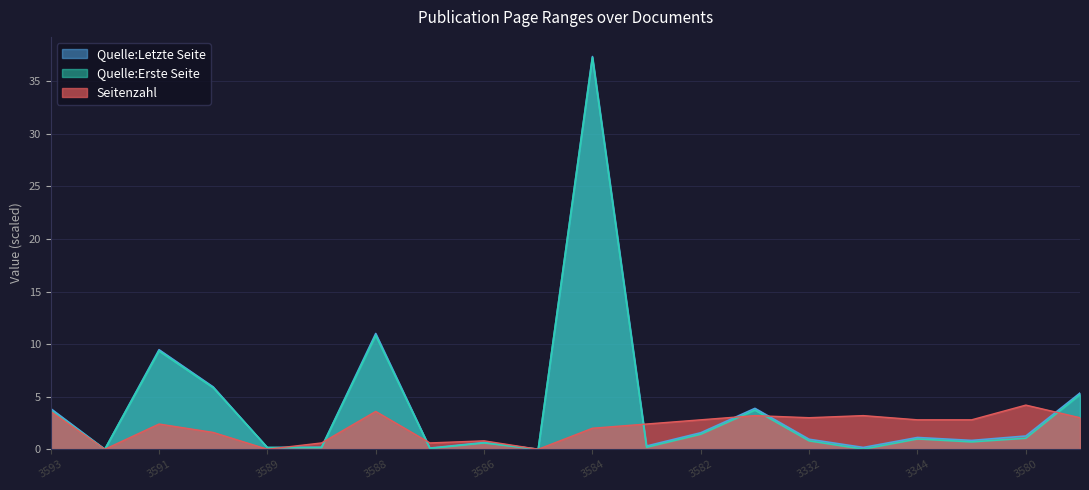

Which series ends up on top after the final intersection of Quelle:Erste Seite and Seitenzahl?

Quelle:Erste Seite